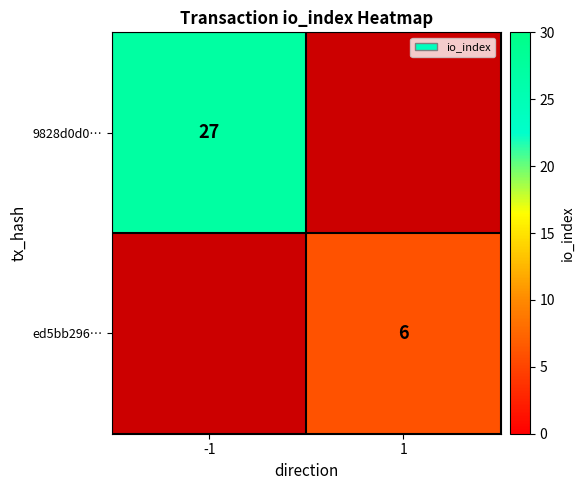

What is the minimum value shown in the chart?

6.0